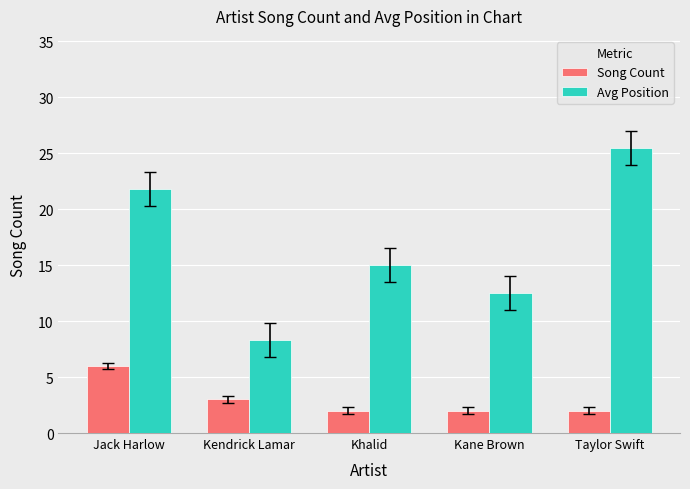

What is the label of the 5th bar from the right?

Jack Harlow